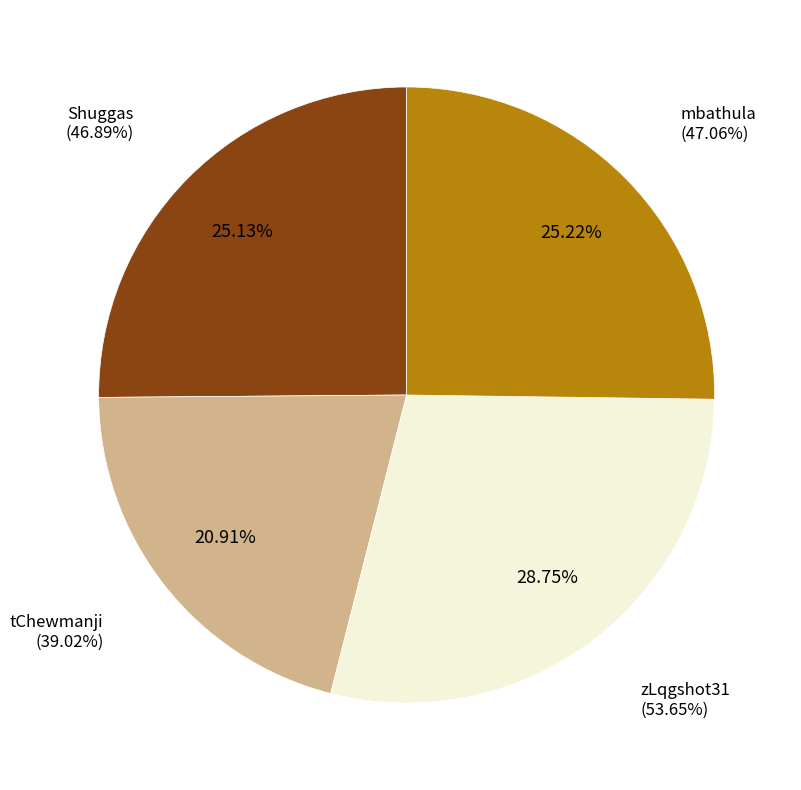

What is the change in value from Shuggas to zLqgshot31?

+6.8